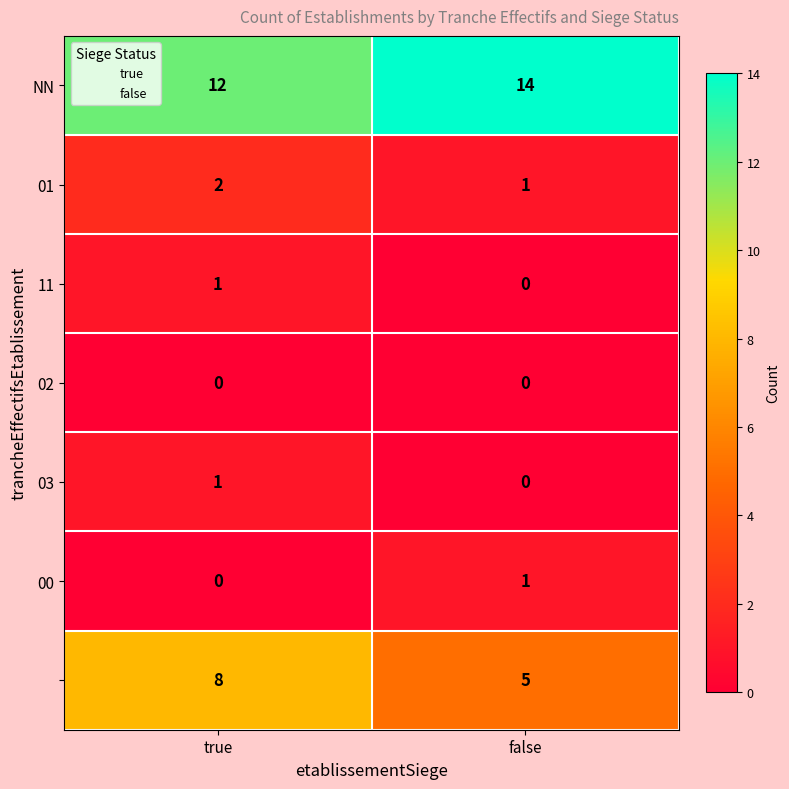

What is the spread (max minus min) of values at true?

12